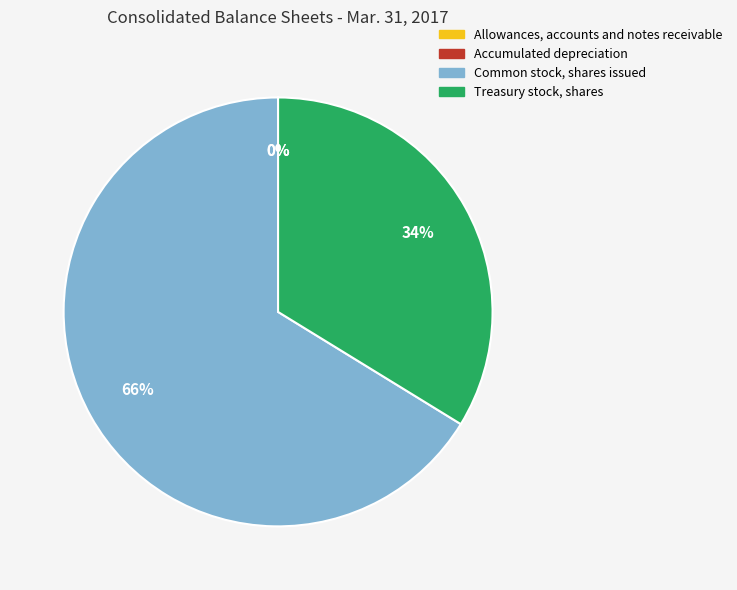

To the nearest percent, what portion does Treasury stock, shares represent?

34%